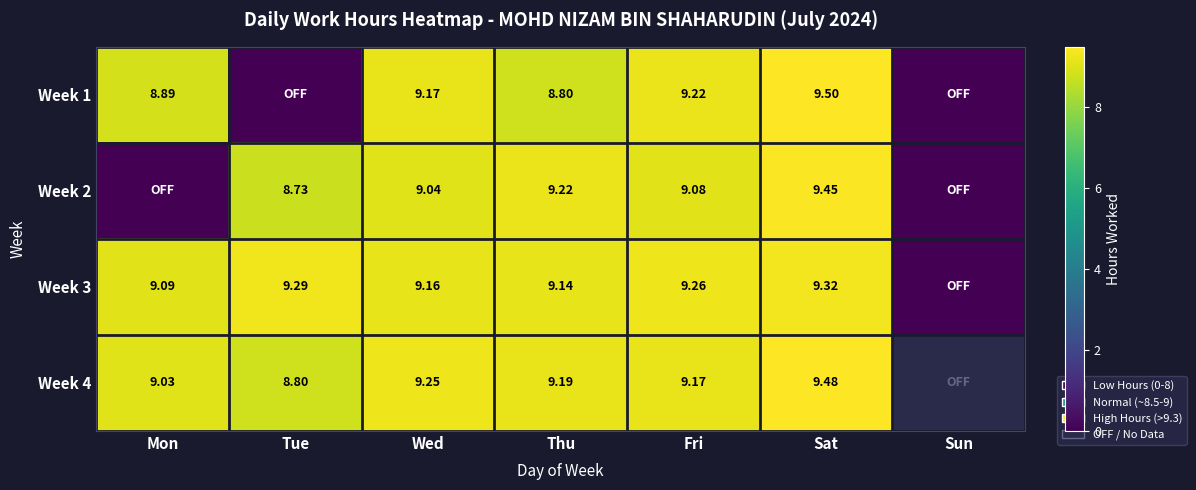

At how many categories does at least one series exceed 1?

6